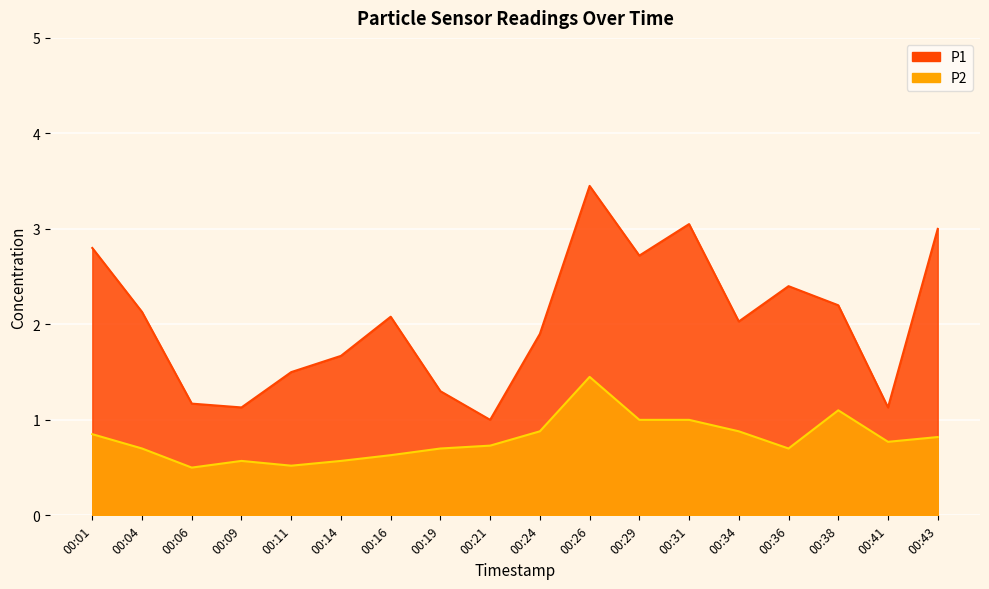

What is the value of the P1 point at the 2nd from the left?

2.1